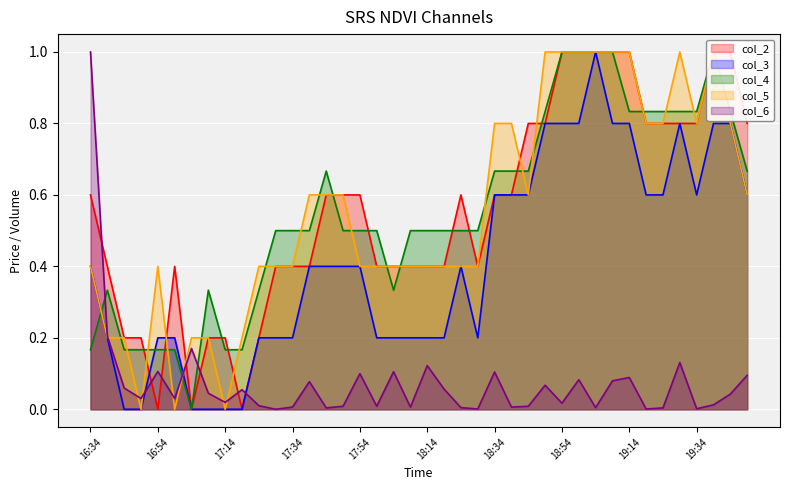

Between which two adjacent categories do col_5 and col_2 first intersect?

16:49 and 16:54